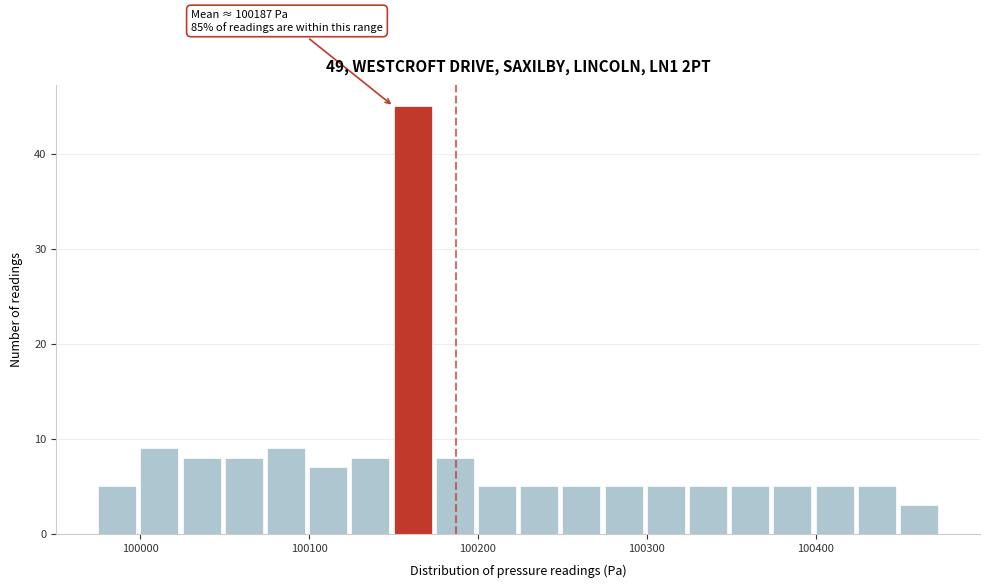

Read against the x-axis, roughly where is the centre of the tallest bar?

100160